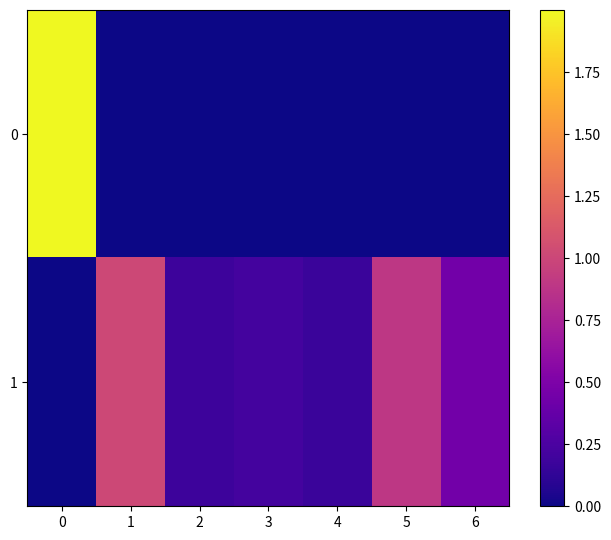

Rank the series at 1 from highest to lowest value.

1, 0